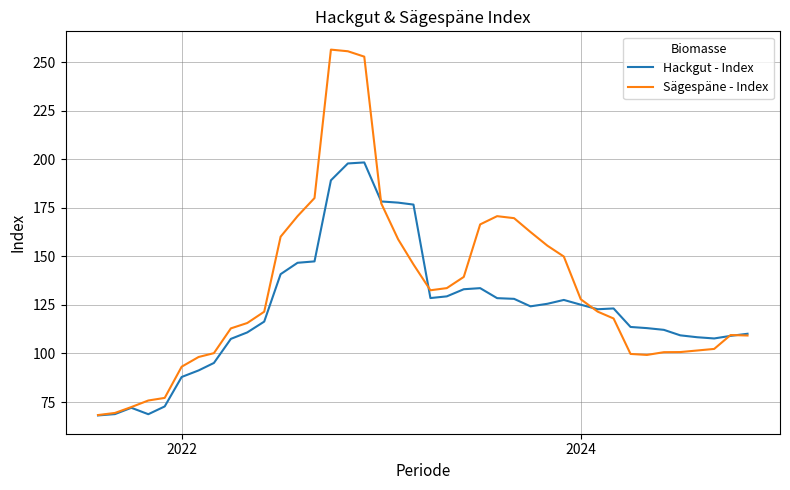

Rank the series by their maximum value, from highest to lowest.

Sägespäne - Index, Hackgut - Index